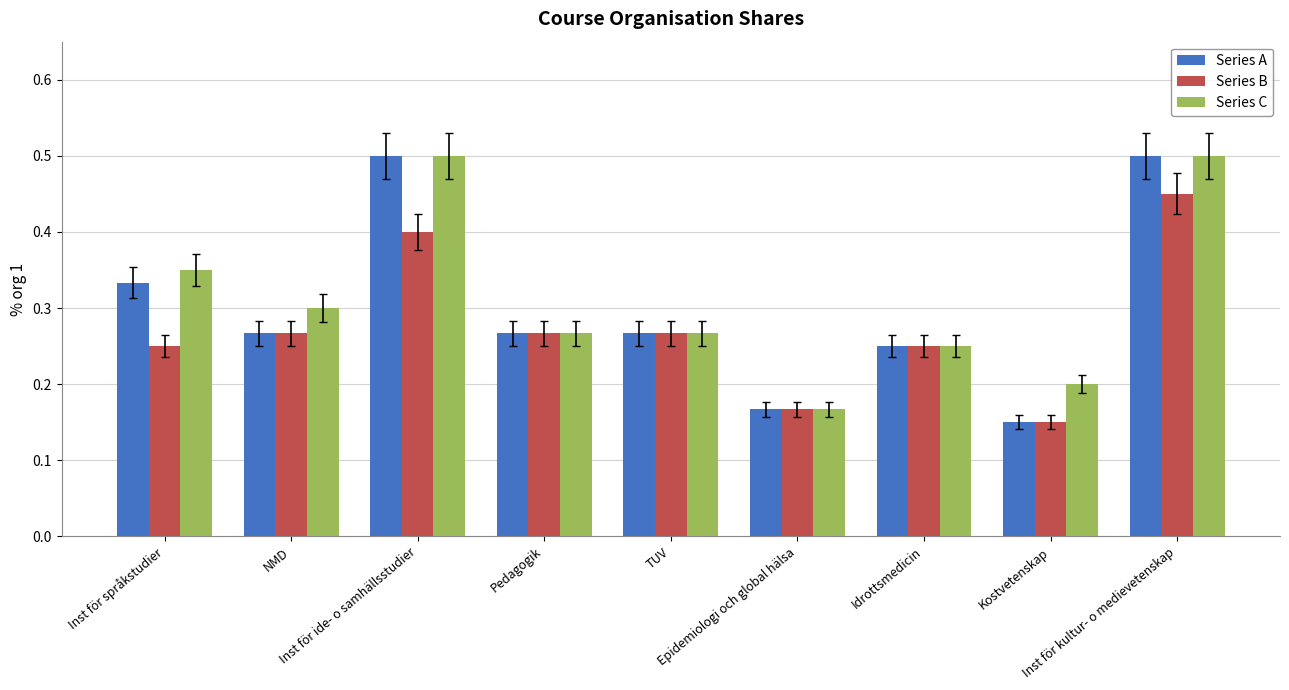

Is the value of Series A at TUV greater than the value of Series C at NMD?

No